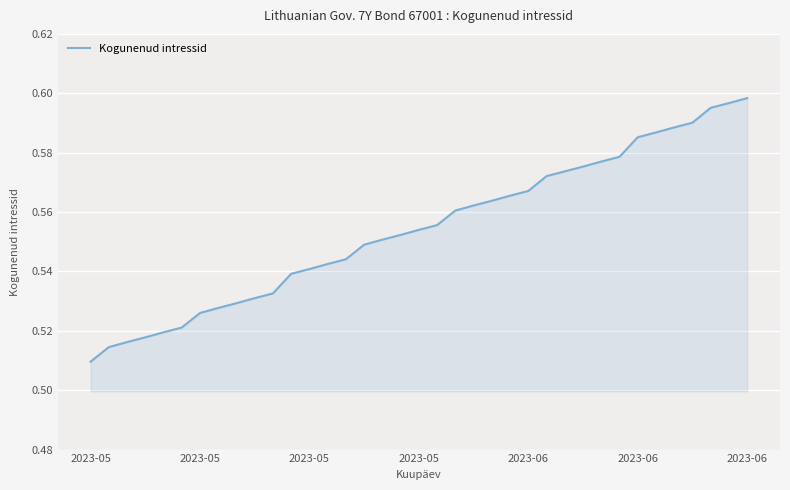

What is the difference between the maximum and minimum values?

0.1